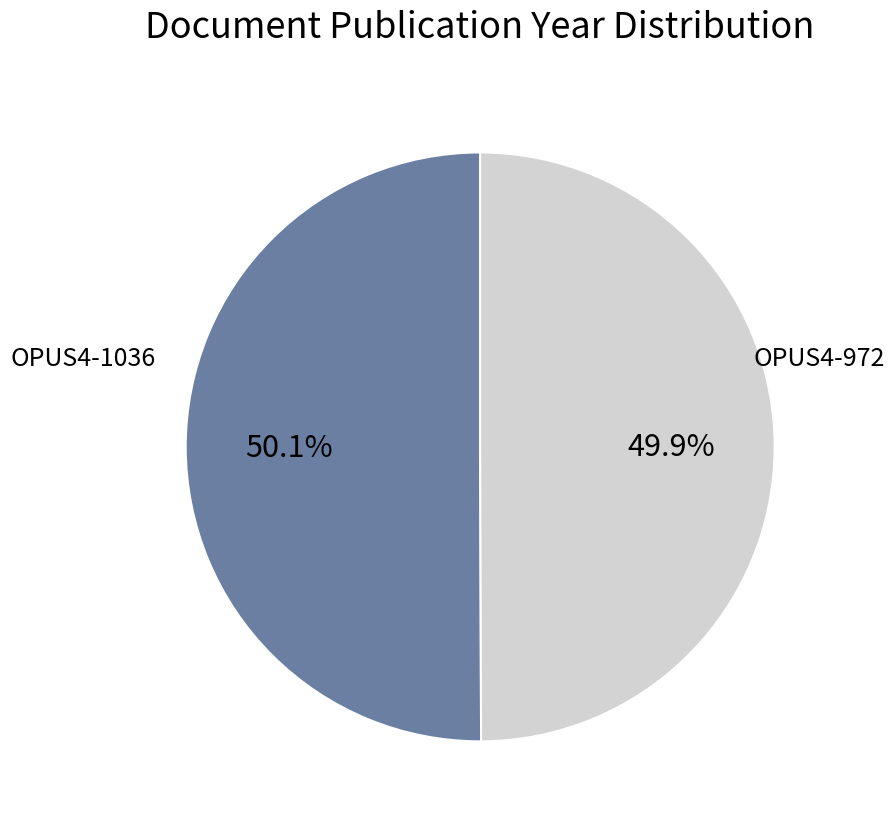

Is there a majority slice in this chart?

Yes